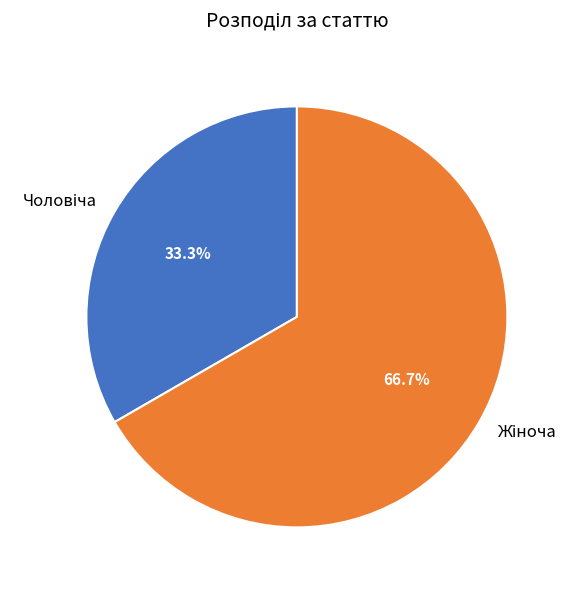

Is there a majority slice in this chart?

Yes